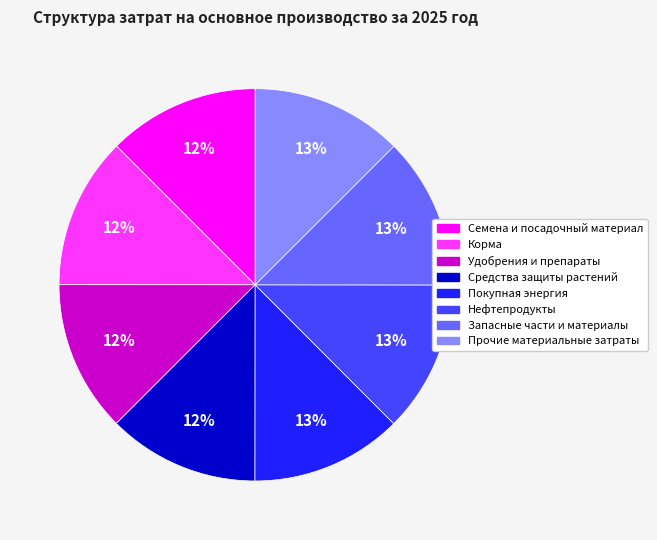

Combined, do Удобрения и препараты and Корма account for over 50%?

No